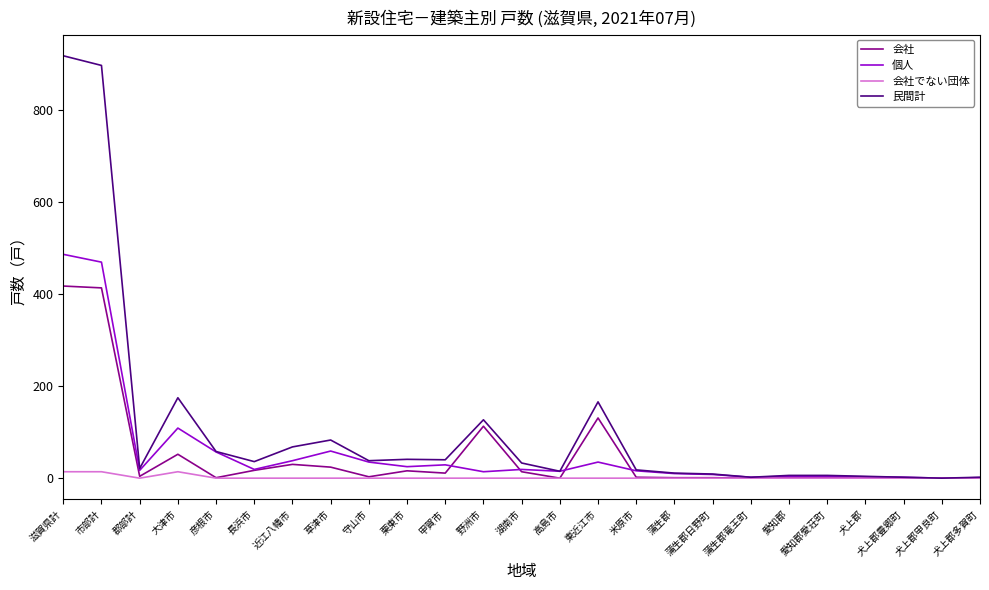

True or false: 民間計 has more than 1 points higher than both neighbors.

True